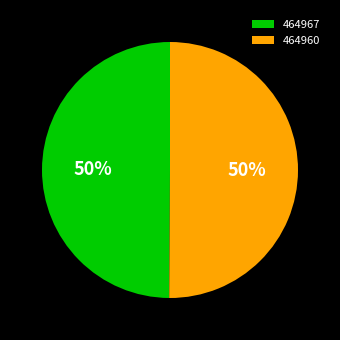

To the nearest percent, what is the average slice percentage?

50%